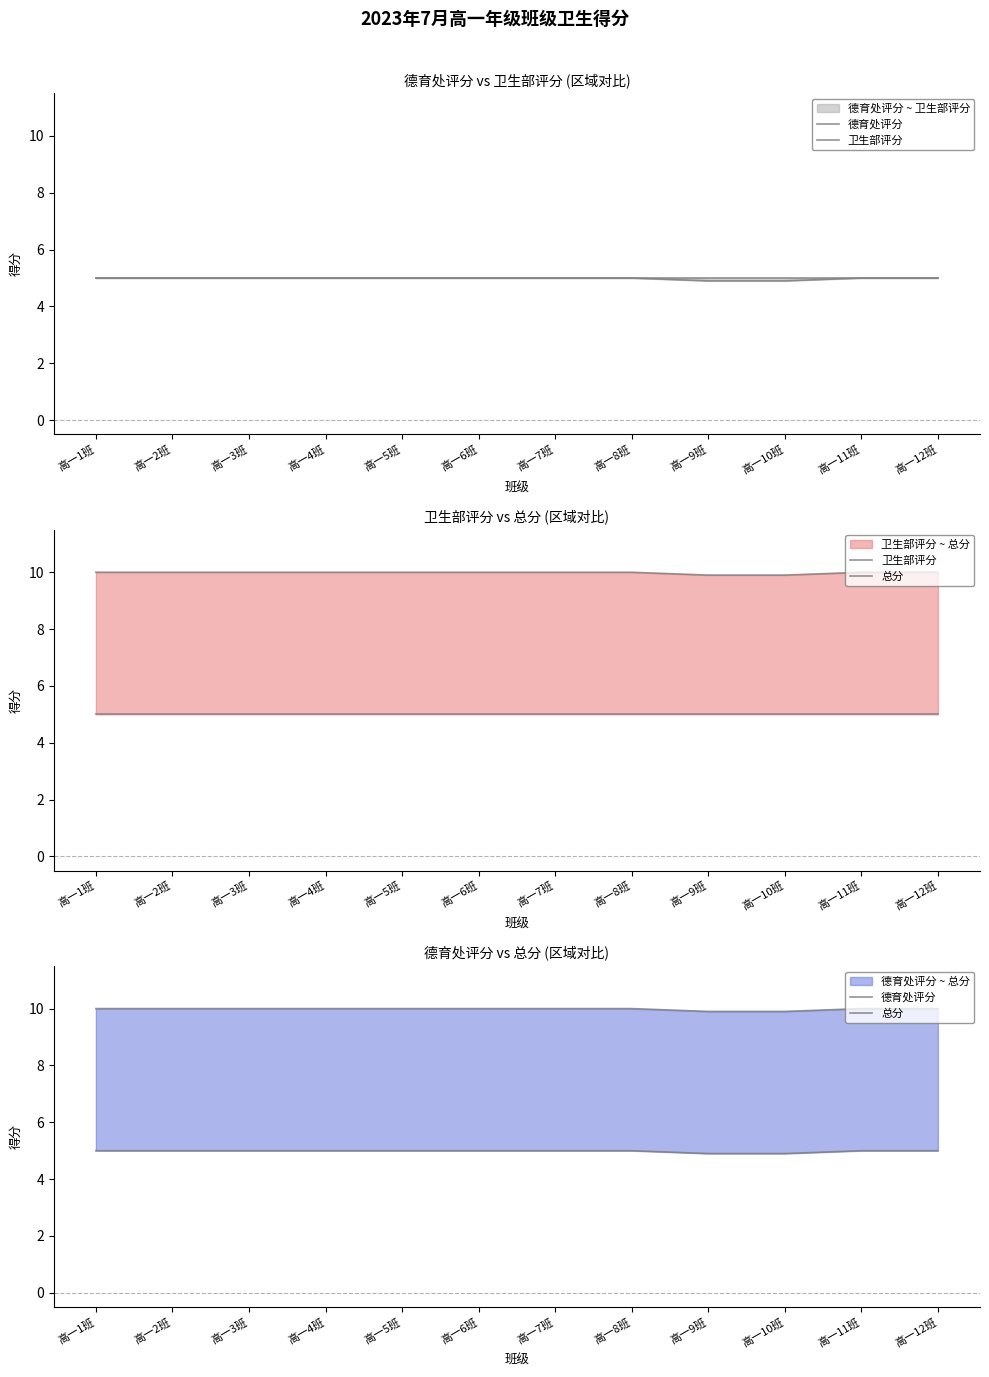

At which category is the sum across all series the highest?

高一1班